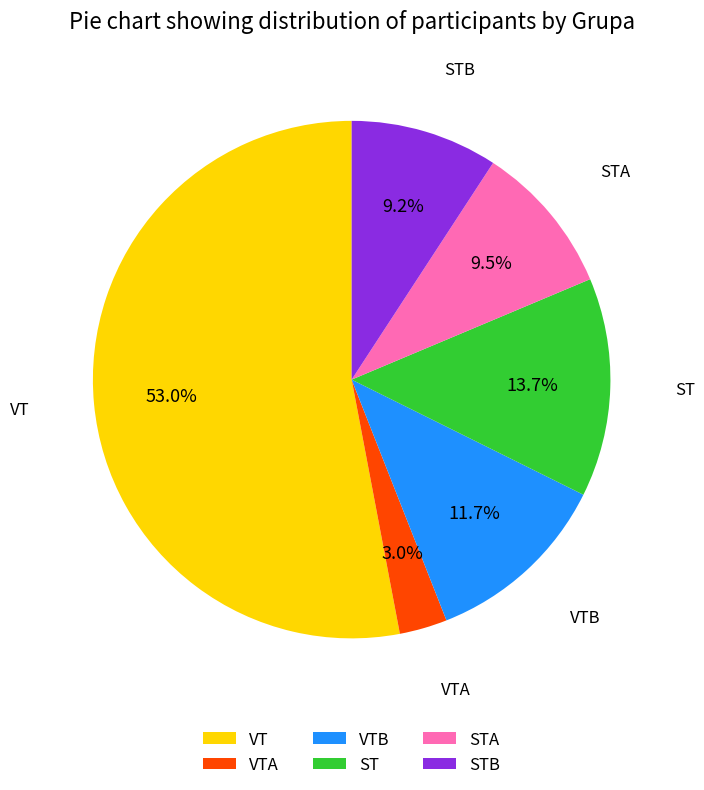

What is the largest slice in the pie chart?

VT